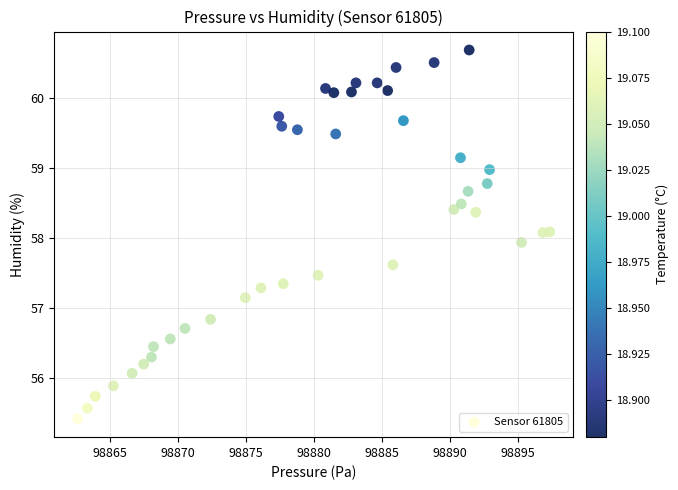

What is the range of Y values (max minus min)?

5.3